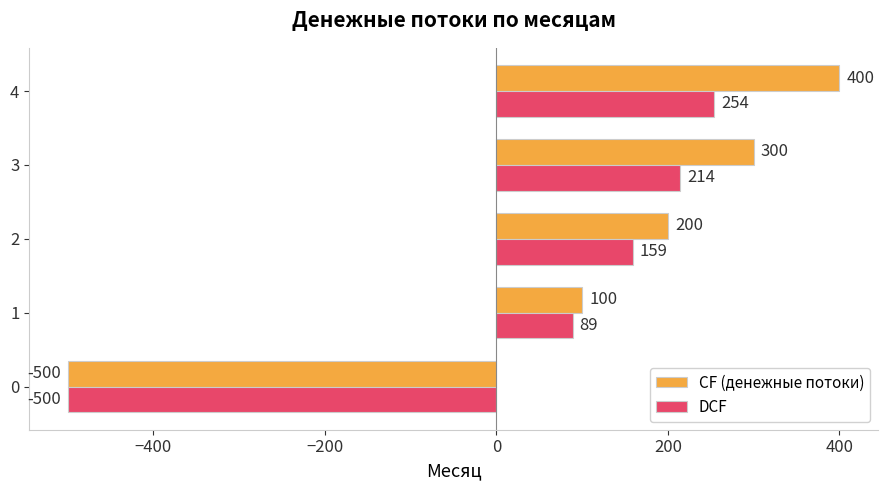

Where is CF (денежные потоки) nearest to the value -50?

1